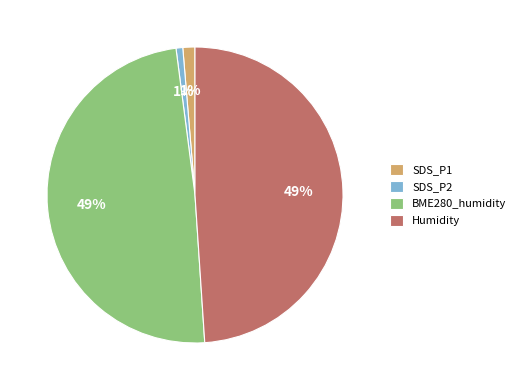

Is there a majority slice in this chart?

No